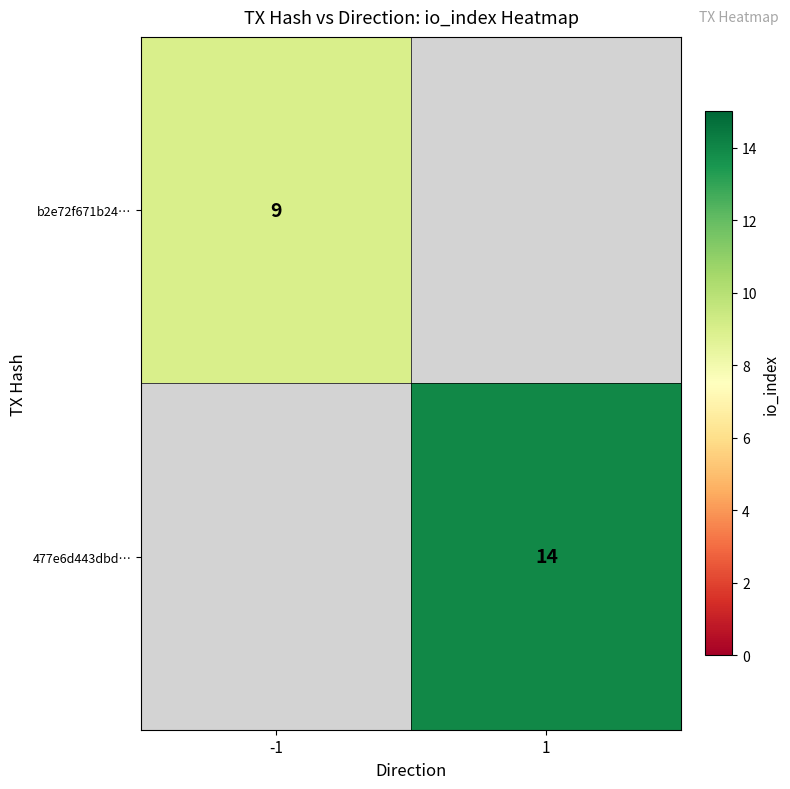

Which series has the widest spread of values?

b2e72f671b24…